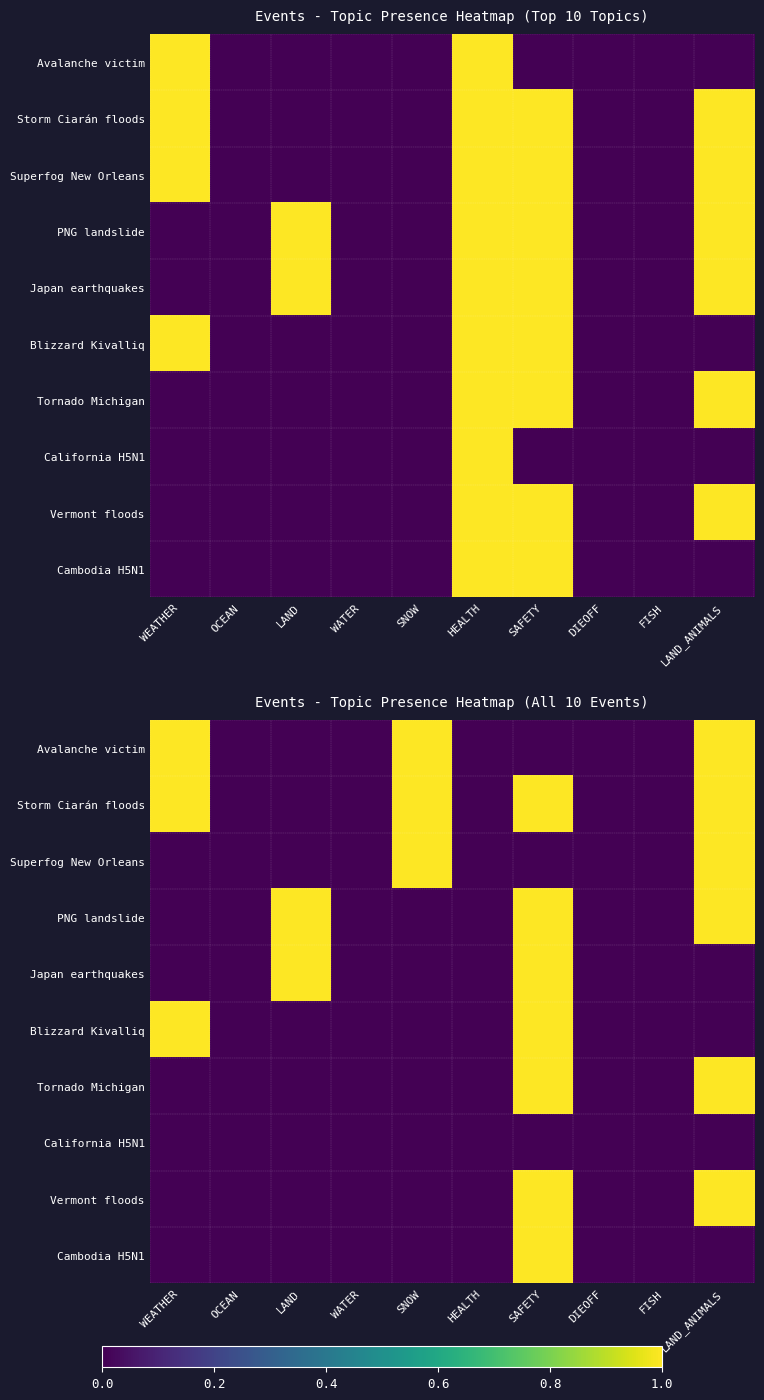

Is the value of Vermont floods at SNOW greater than the value of Japan earthquakes at WATER?

No